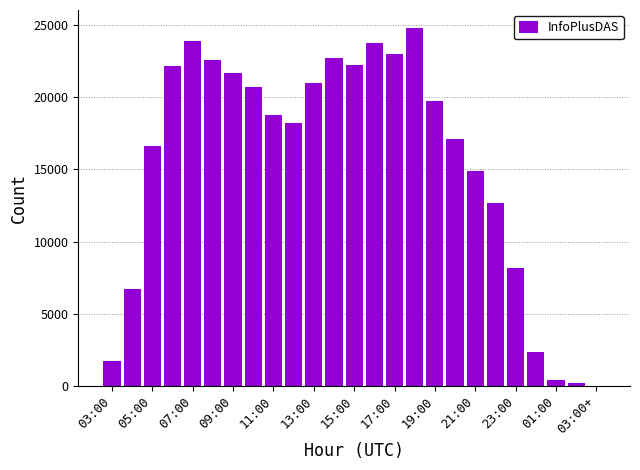

What is the maximum value shown in the chart?

24821